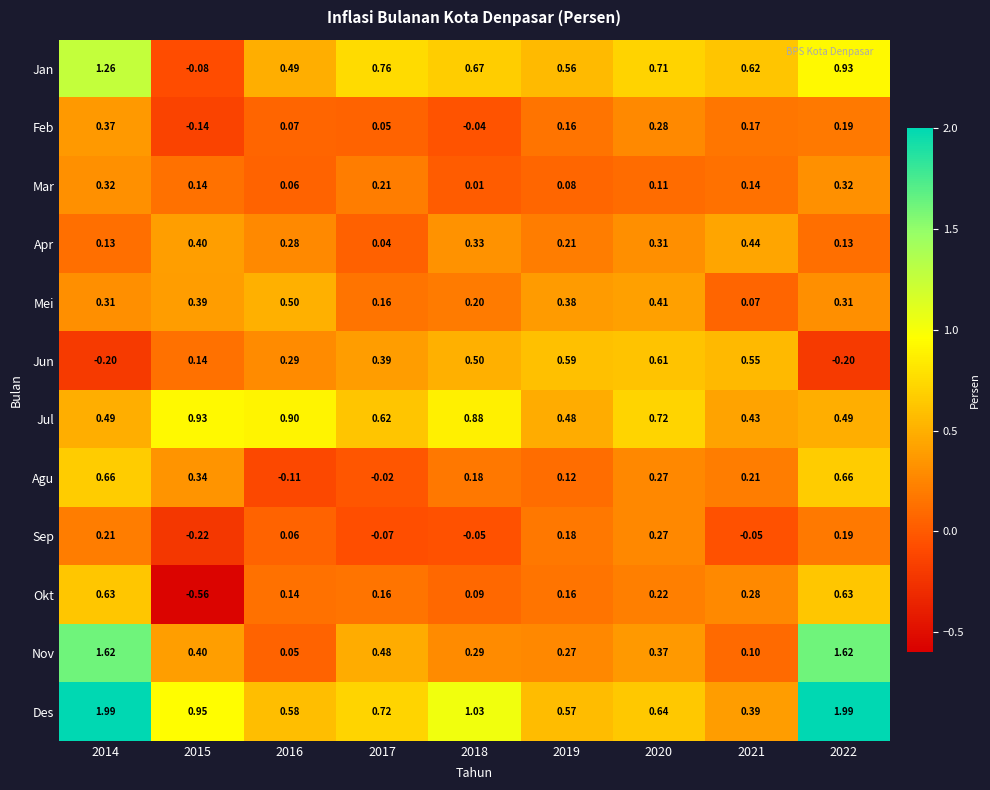

Which series has the largest range (max minus min)?

Des